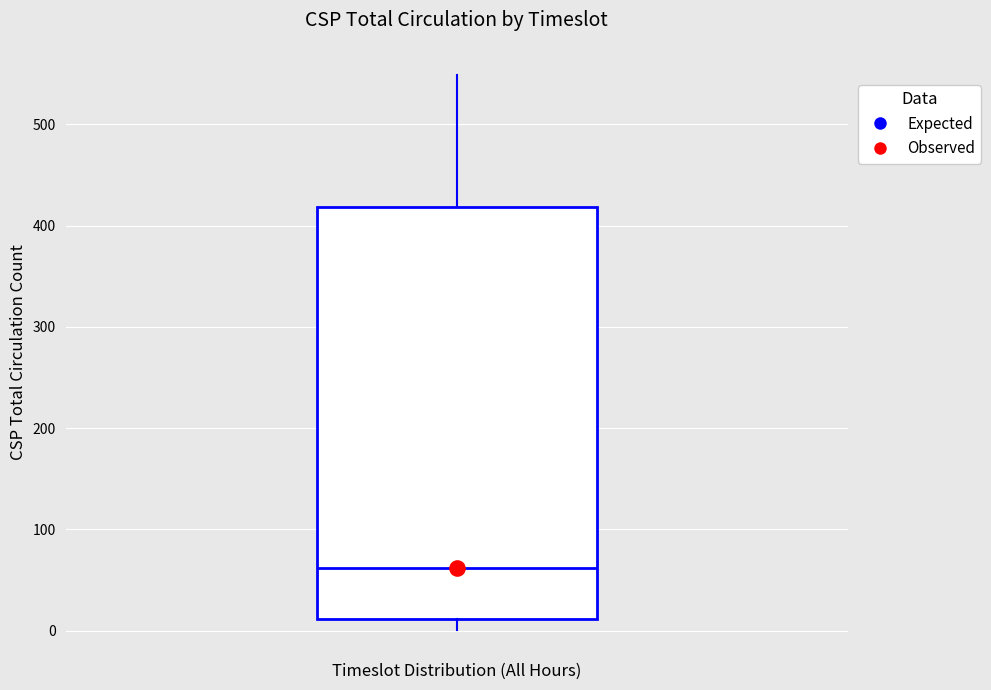

Read this box plot against the y-axis: the position of the median line, the range covered by the box, and the ends of both whiskers. The values are not printed on the chart, so give them approximately, as read against the axis.

median 60, box 10 to 420, whiskers 0 to 550